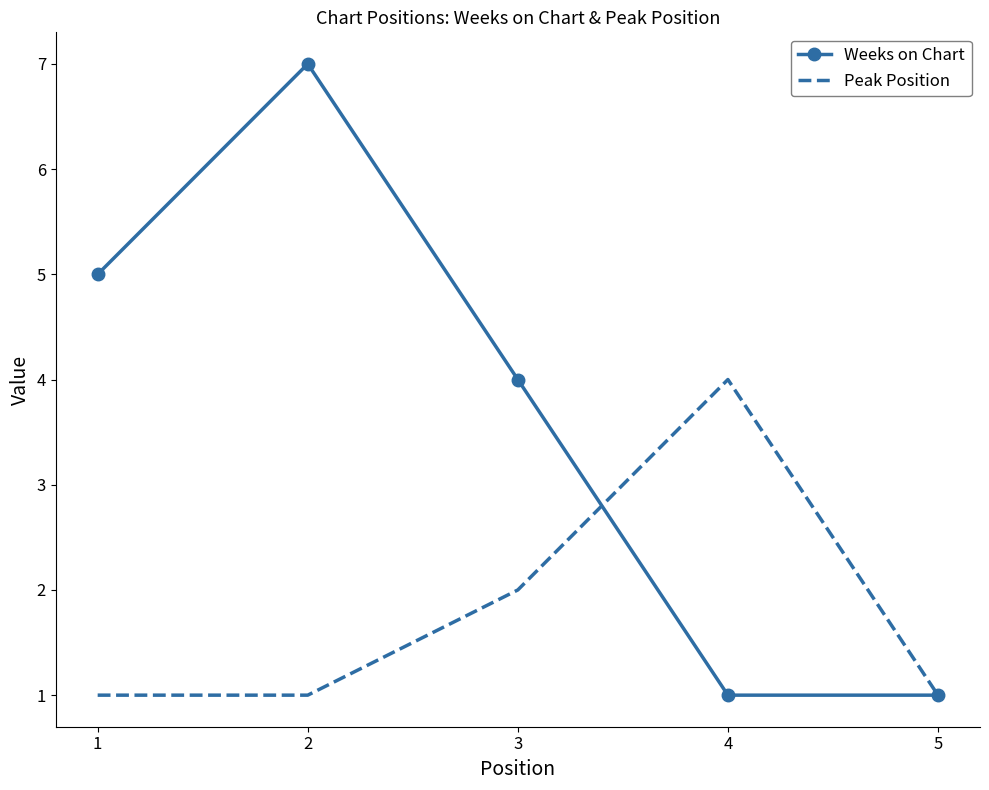

Is the value of Weeks on Chart at 5 greater than the value of Peak Position at 4?

No